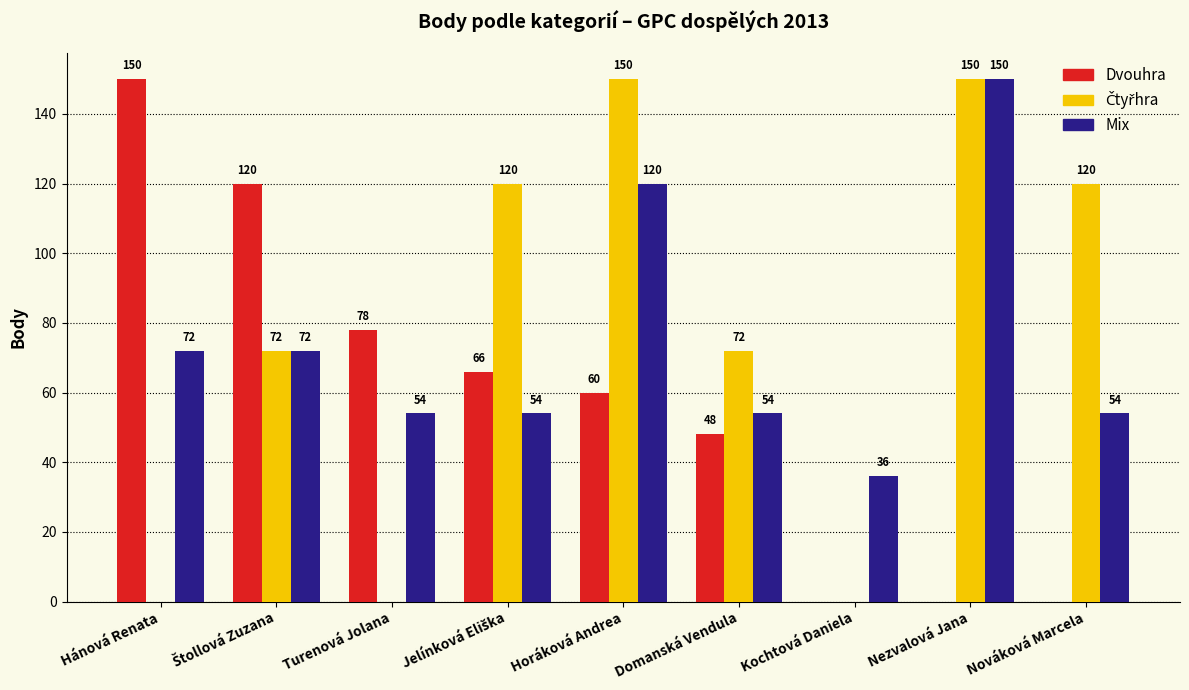

At which label does Dvouhra reach its peak?

Hánová Renata